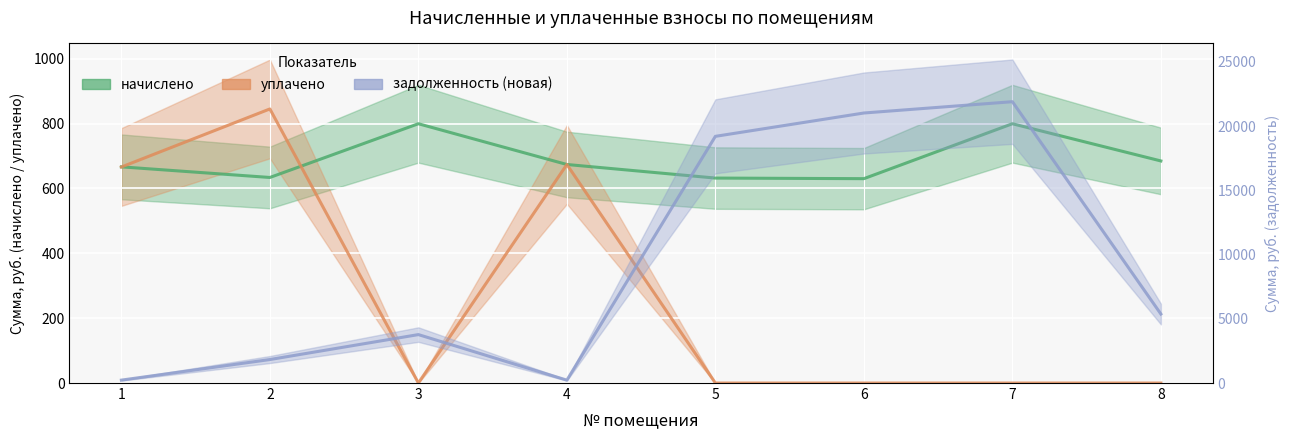

Between 3 and 7, which is larger?

3